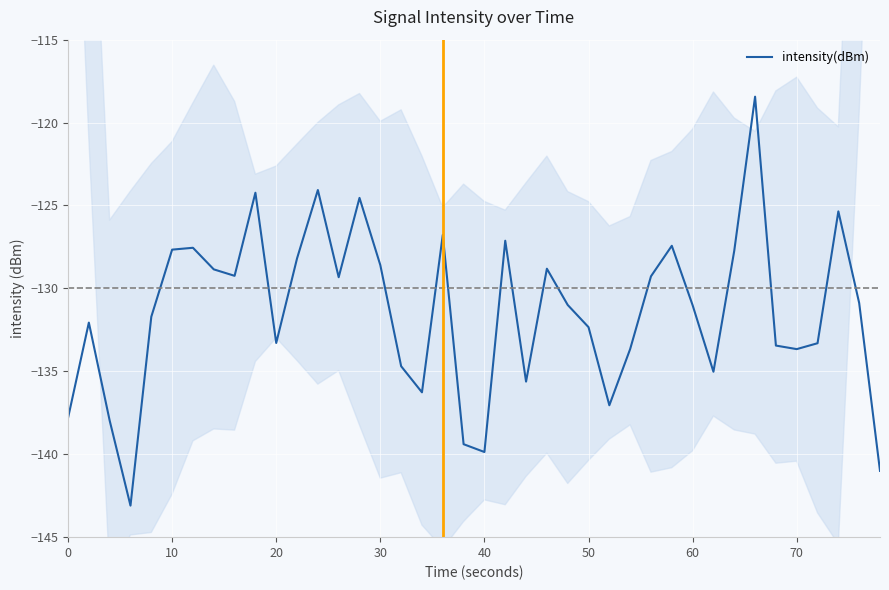

The value of intensity(dBm) at 30 is -128.6. True or false?

True